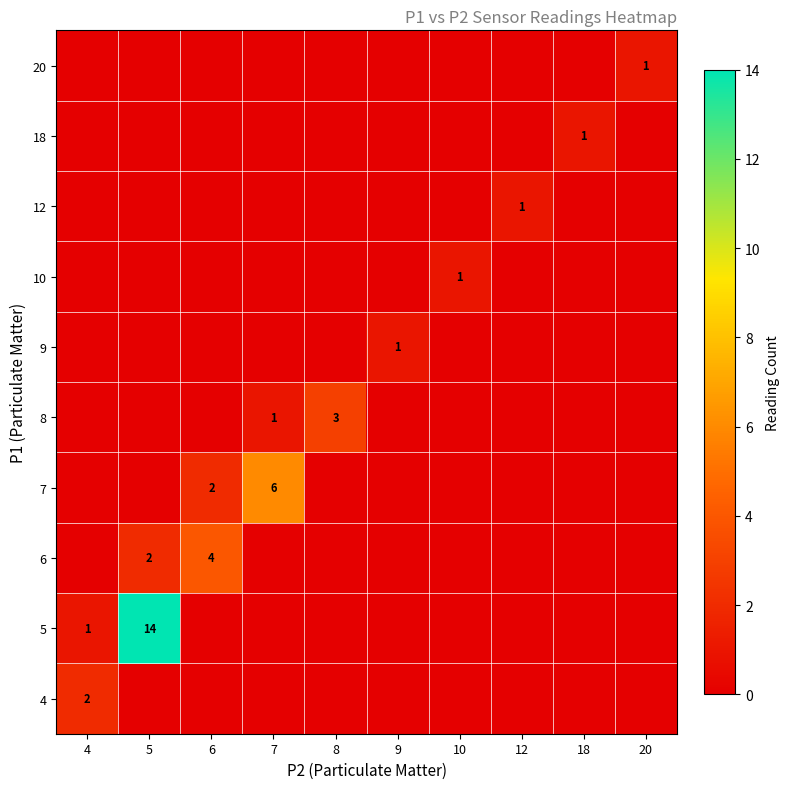

What is the spread (max minus min) of values at 5?

14